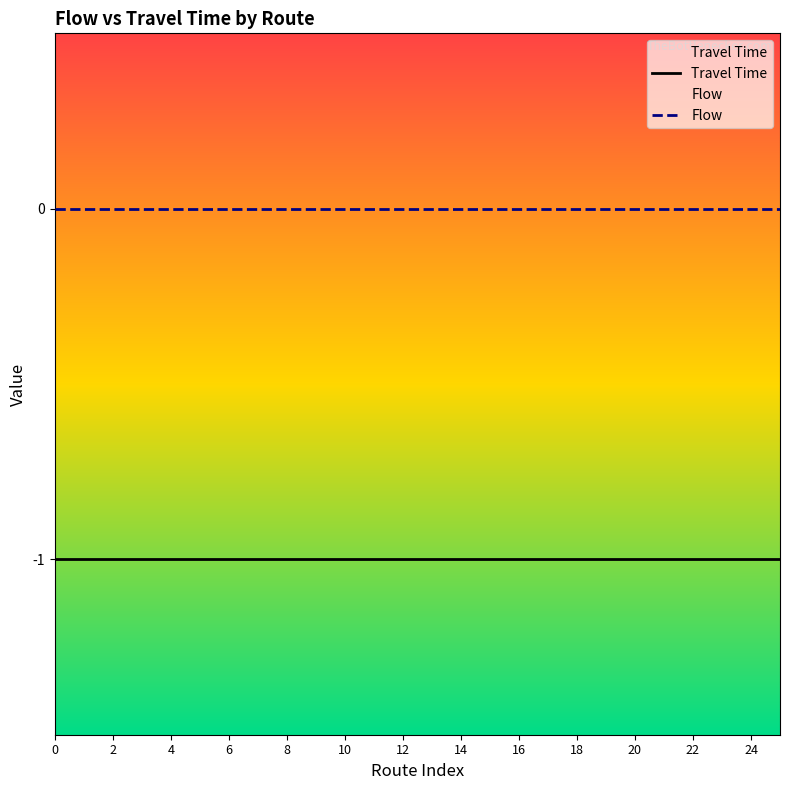

Is this an area chart (filled region under the line)?

No